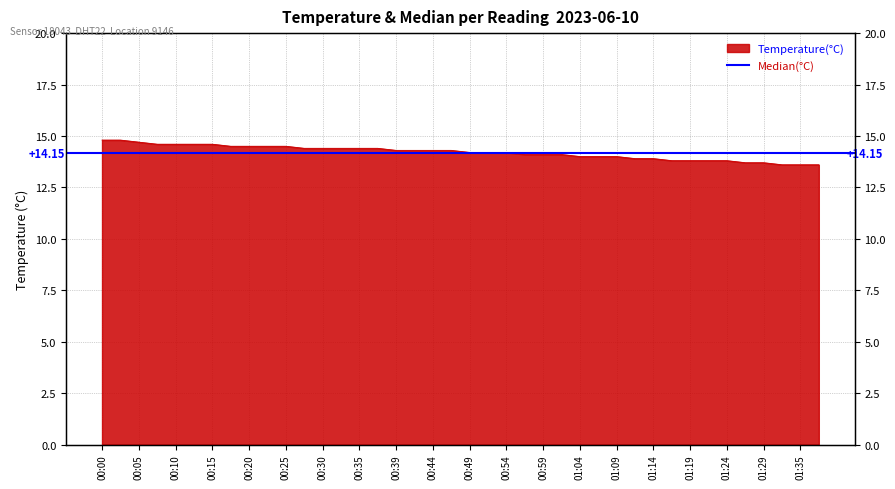

Rank the categories by value from highest to lowest.

00:00, 00:02, 00:05, 00:07, 00:10, 00:12, 00:15, 00:17, 00:20, 00:22, 00:25, 00:27, 00:30, 00:32, 00:35, 00:37, 00:39, 00:42, 00:44, 00:47, 00:49, 00:52, 00:54, 00:57, 00:59, 01:02, 01:04, 01:07, 01:09, 01:12, 01:14, 01:17, 01:19, 01:22, 01:24, 01:27, 01:29, 01:32, 01:35, 01:37